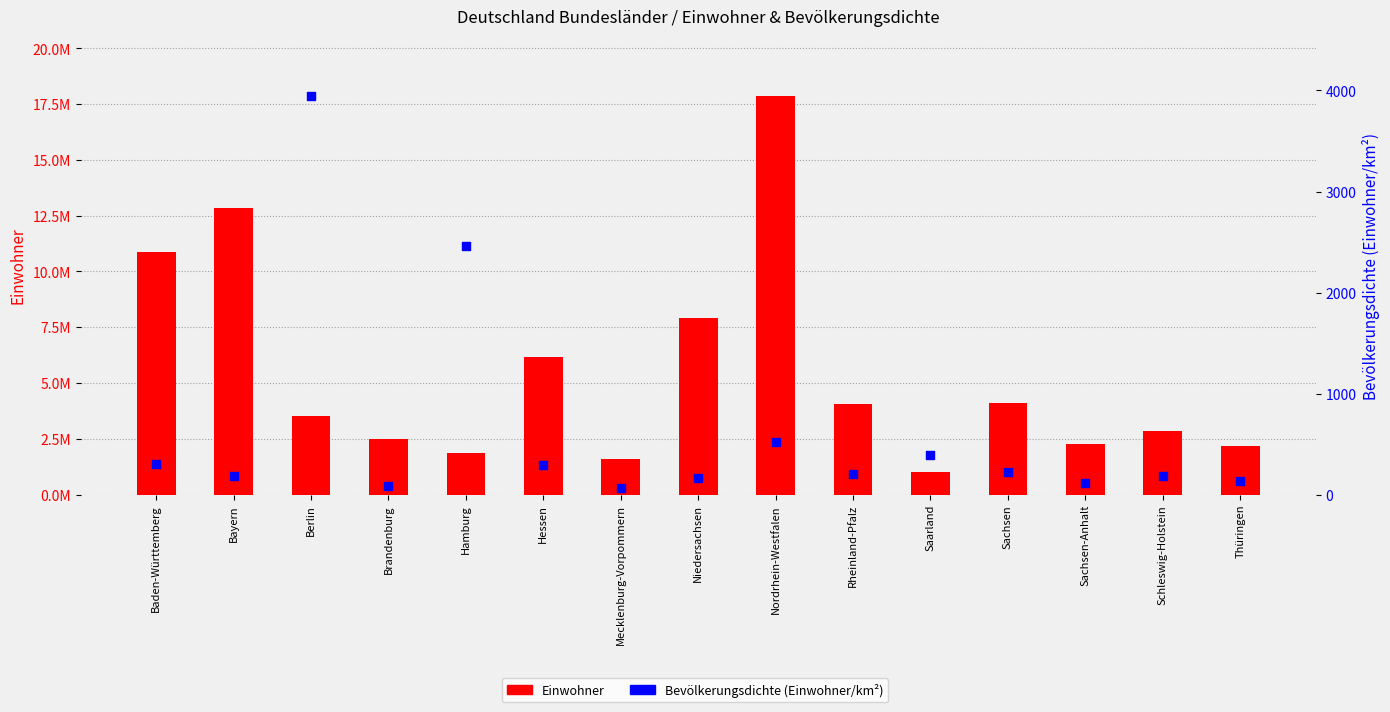

Which series reaches the minimum Y coordinate?

Bevölkerungsdichte